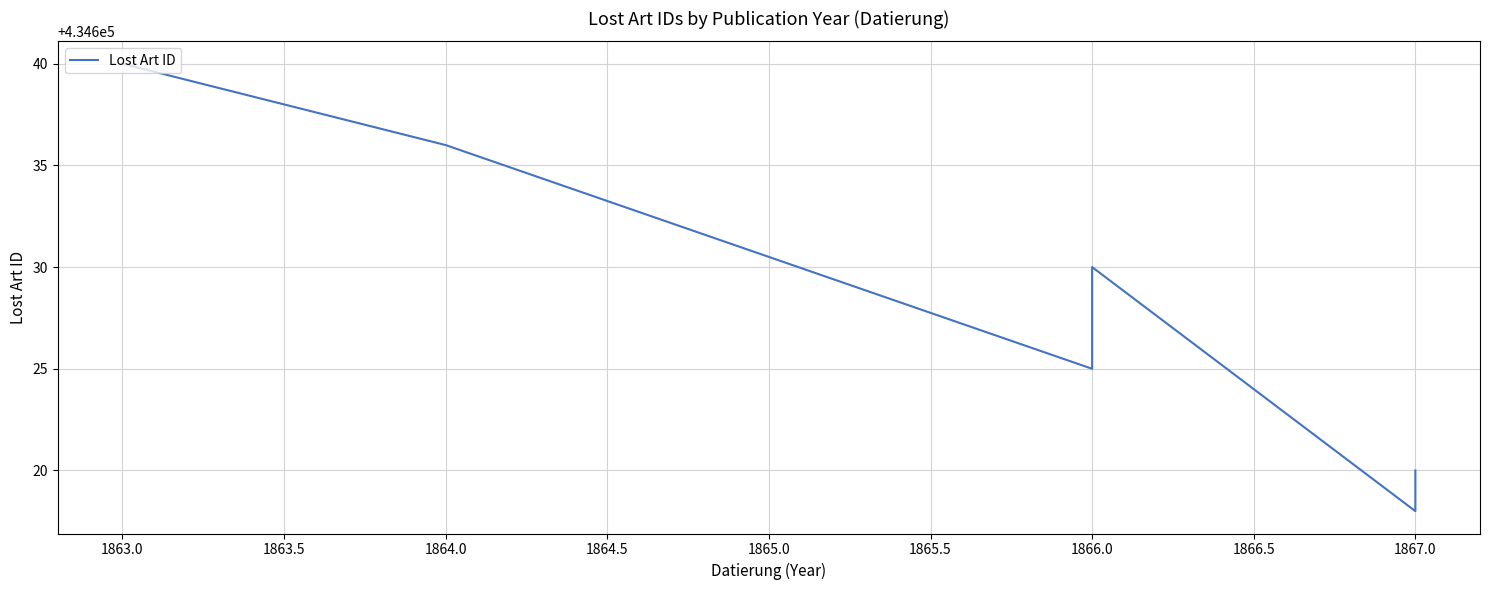

Reading left to right, transcribe all the data shown in this chart.

434640	434636	434625	434626	434627	434628	434629	434630	434618	434619	434620